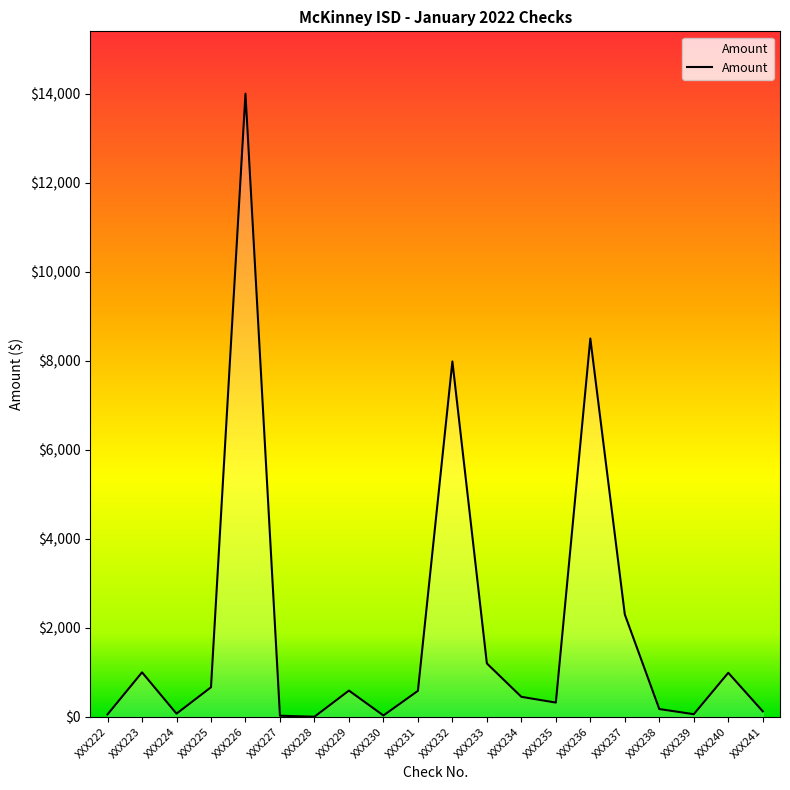

What is the greatest value displayed?

14000.0